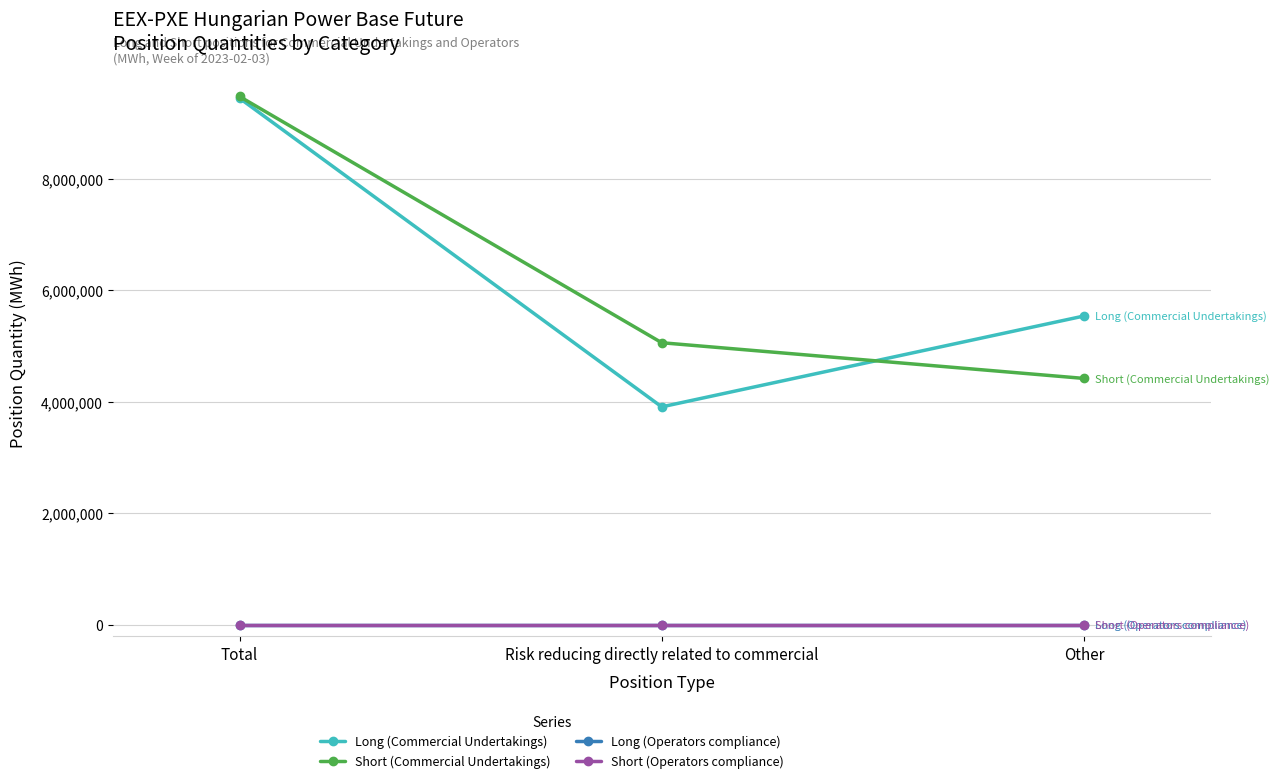

Does the chart have visible grid lines?

Yes